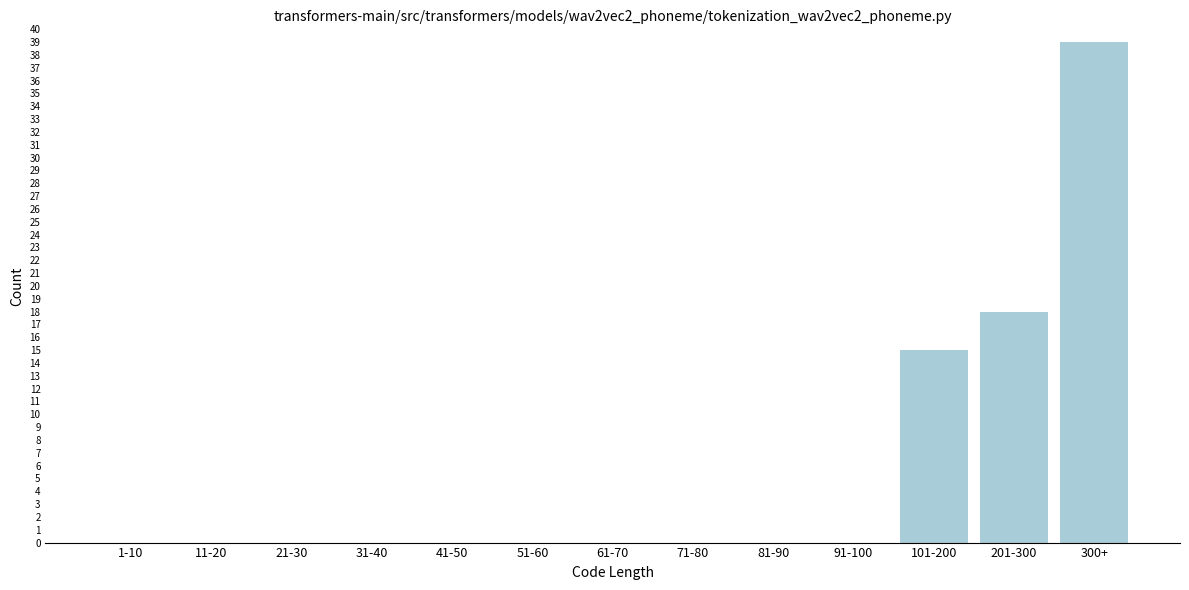

Reading left to right, list all the values displayed in this chart.

1-10=0	11-20=0	21-30=0	31-40=0	41-50=0	51-60=0	61-70=0	71-80=0	81-90=0	91-100=0	101-200=15	201-300=18	300+=39